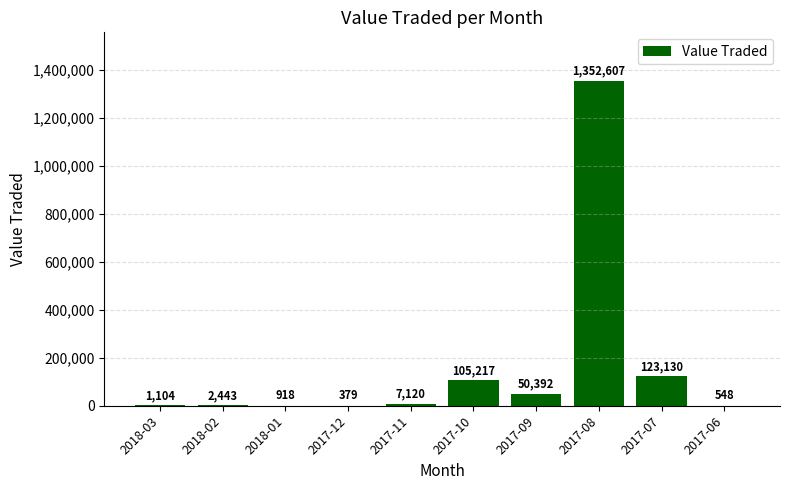

What is the sum of all values?

1643858